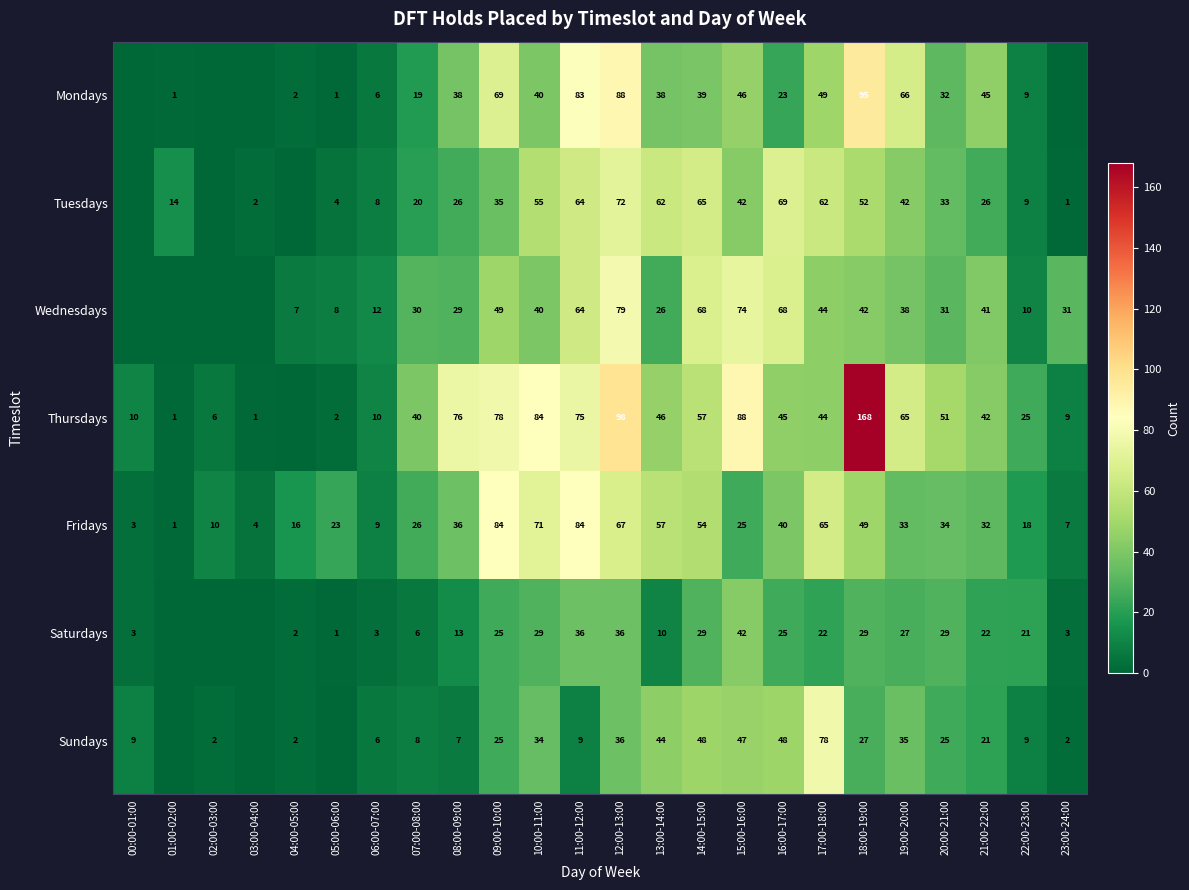

Which series changed the most between 18:00-19:00 and 21:00-22:00?

Thursdays